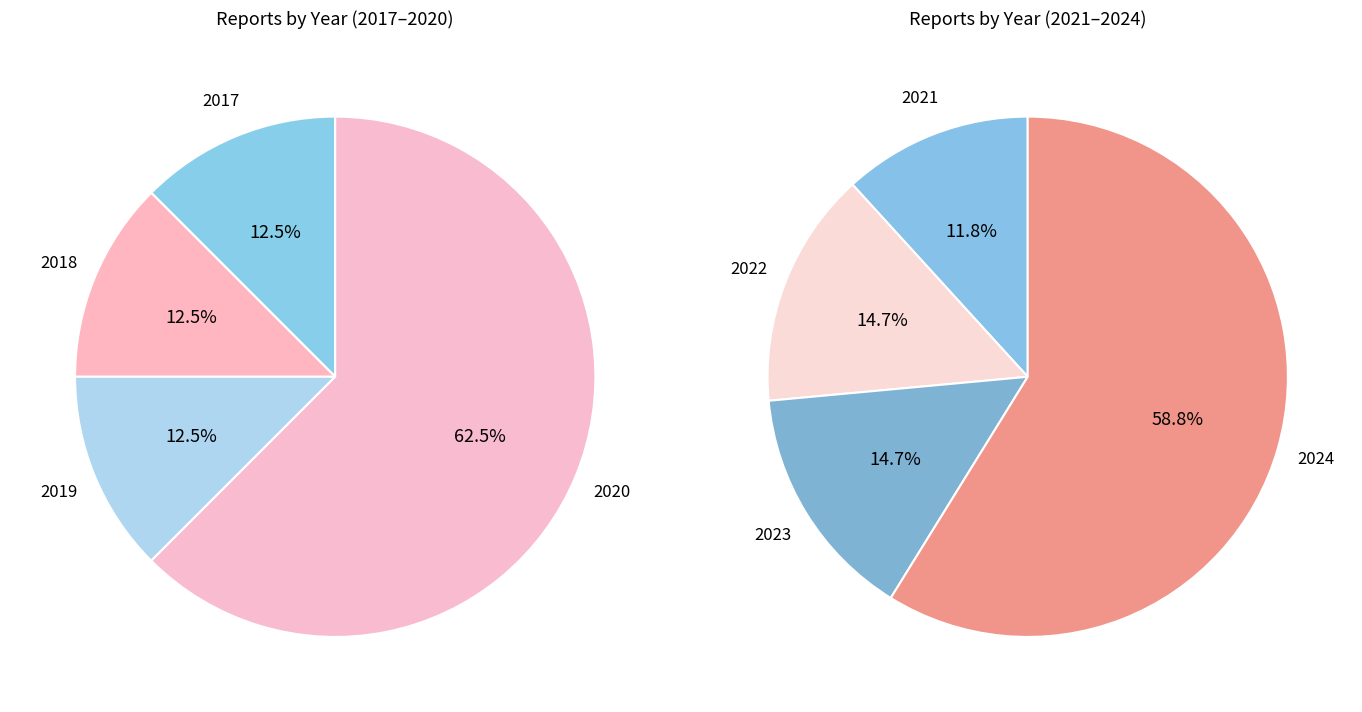

Do 2023 and 2019 together represent more than half of the pie?

No